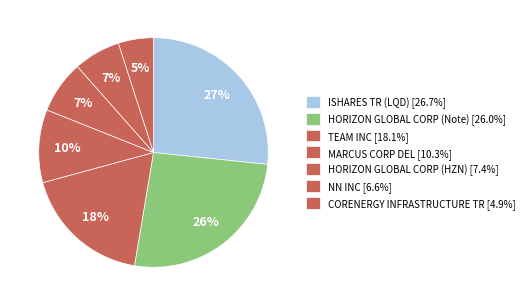

What is the ratio of the value at HORIZON GLOBAL CORP (Note) to the value at MARCUS CORP DEL?

2.5